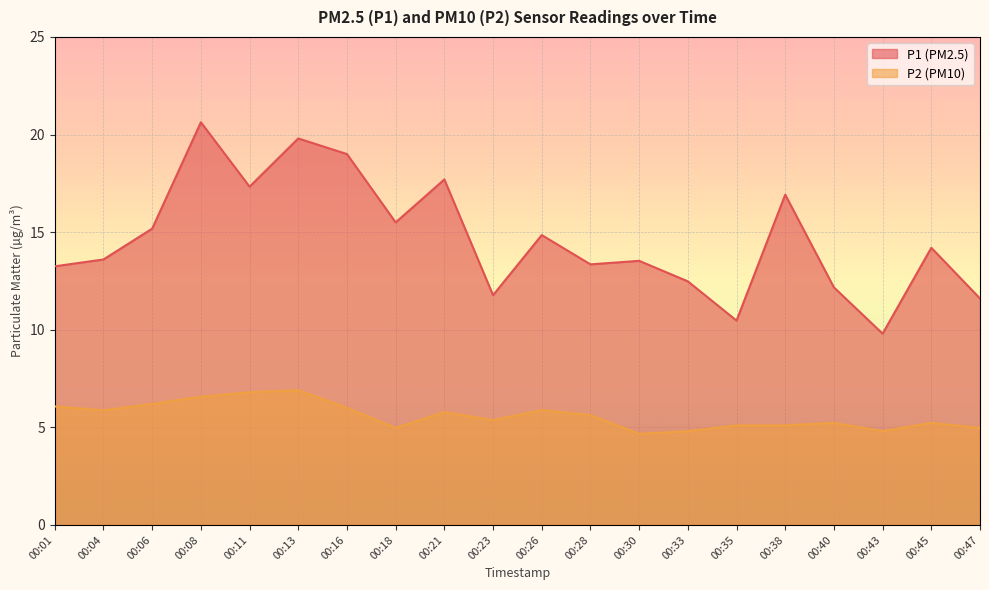

Between 00:33 and 00:43, which series saw the biggest shift?

P1 (PM2.5)